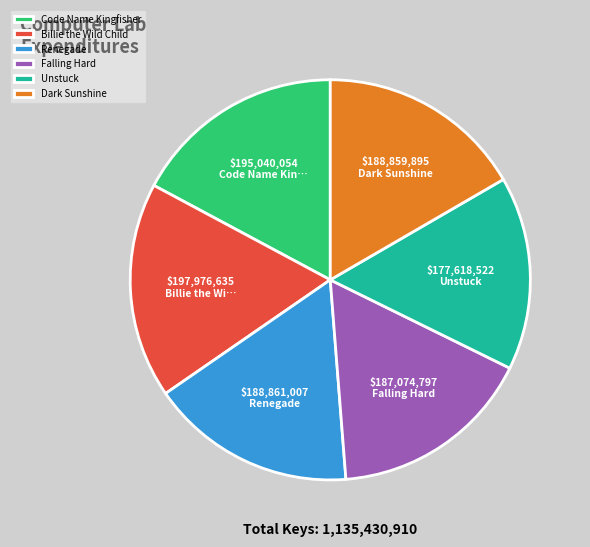

The Dark Sunshine slice represents 5% of the pie. True or false?

False